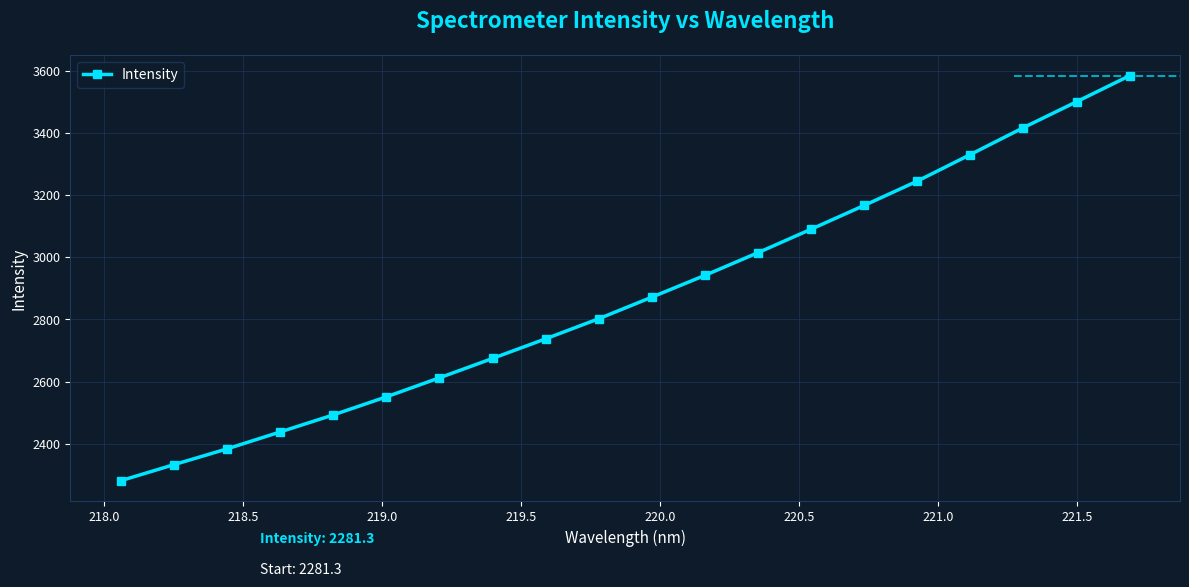

True or false: the data has more than 2 interior local peaks.

False